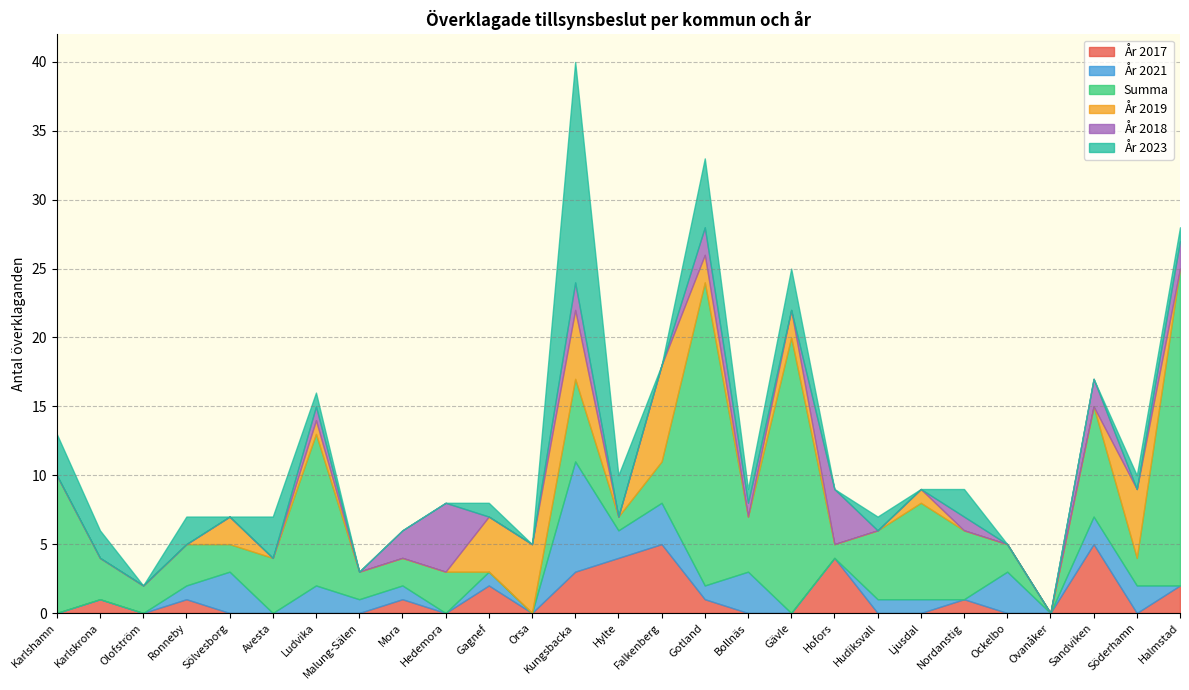

Where is the first local minimum for Summa?

Olofström